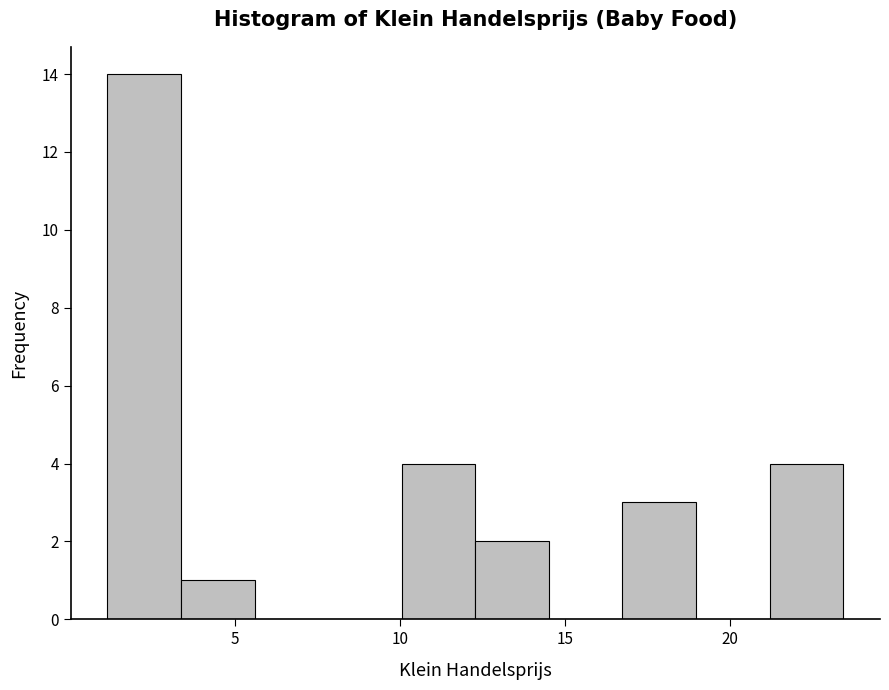

Which range on the x-axis has the tallest bar?

1.0 to 3.5